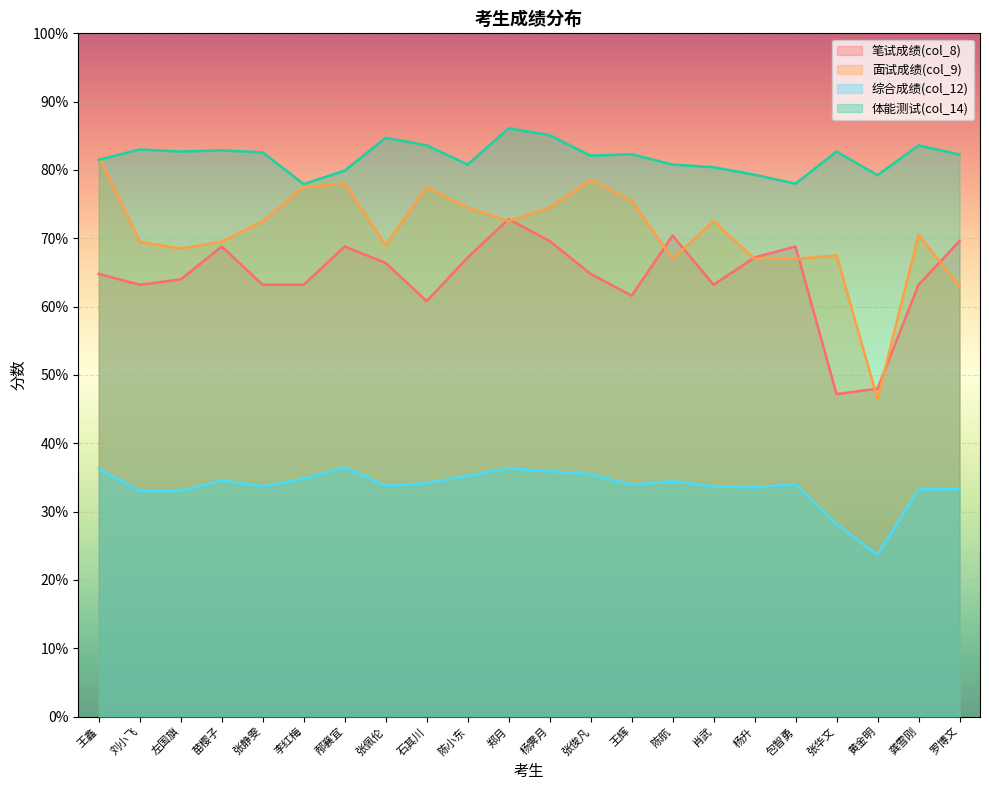

Which series changed the most between 王辉 and 包智勇?

col_9